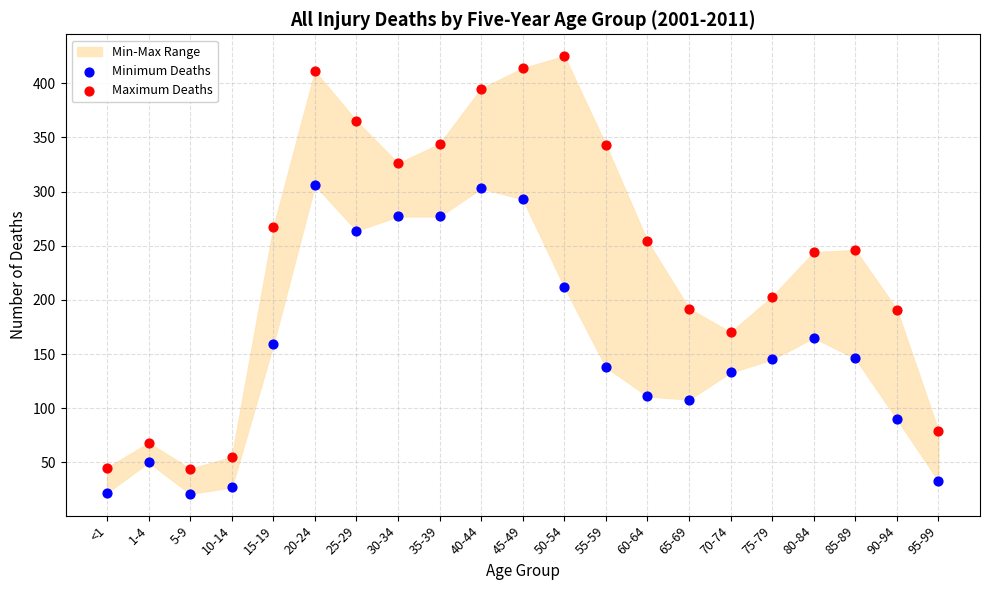

Which series has the largest Y range (max minus min)?

Maximum Deaths